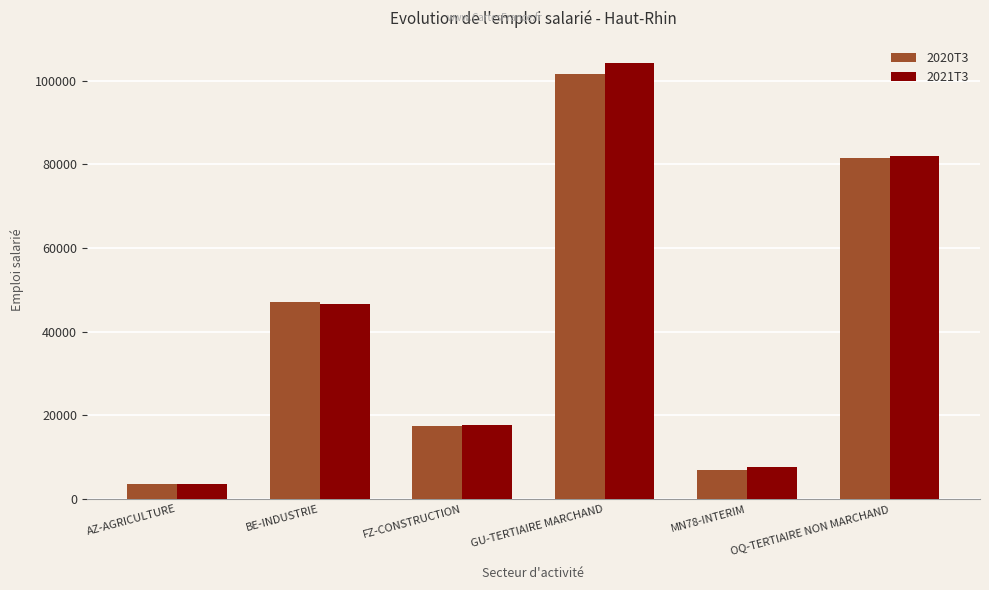

At how many categories does at least one series exceed 12361?

4